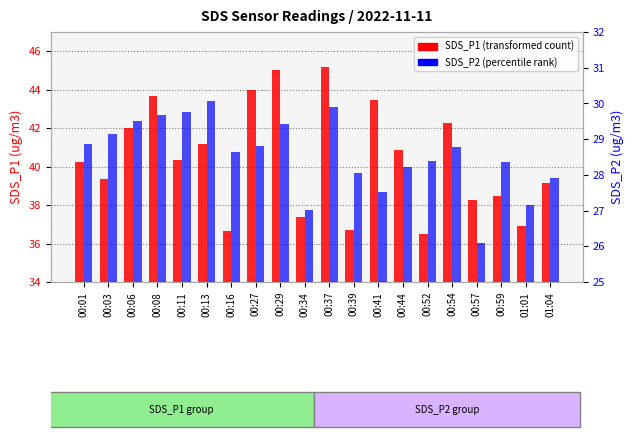

What is the average value of the SDS_P1 series?

40.4